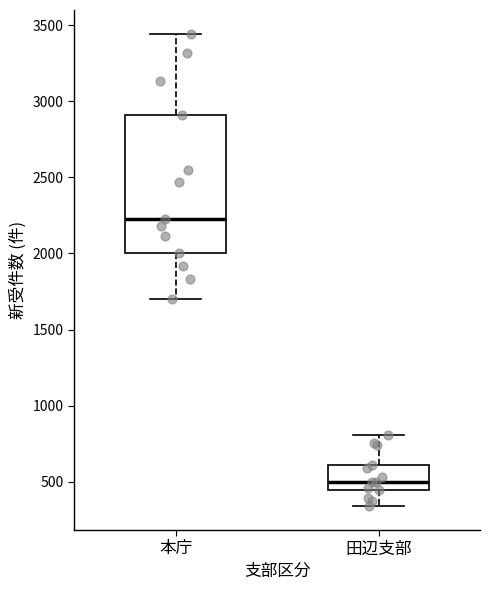

Which box has the highest median line?

本庁